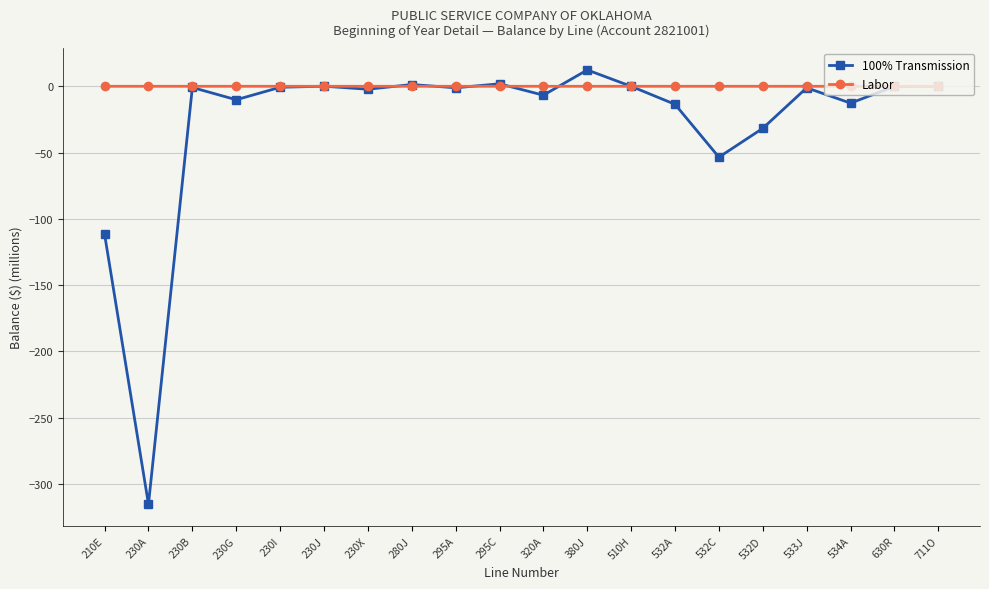

True or false: 100% Transmission and Labor cross at least once.

True